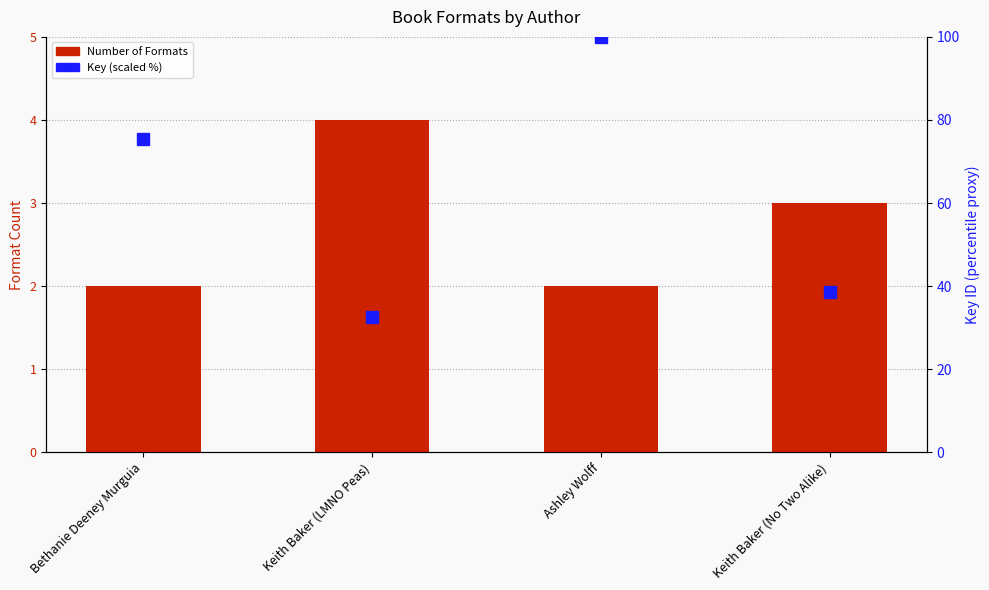

What is the difference between the highest and lowest values at Keith Baker (LMNO Peas)?

28.6